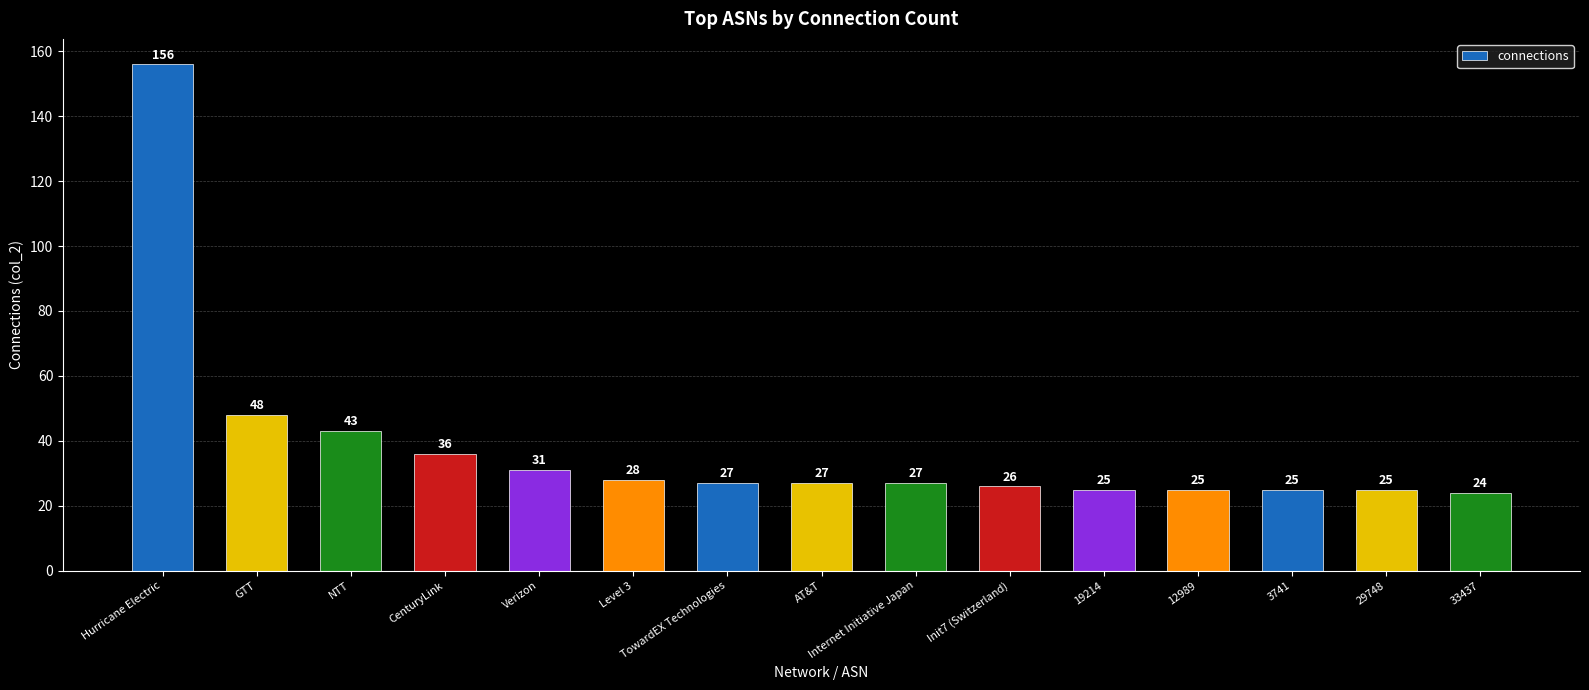

Which has a higher value, CenturyLink or NTT?

NTT